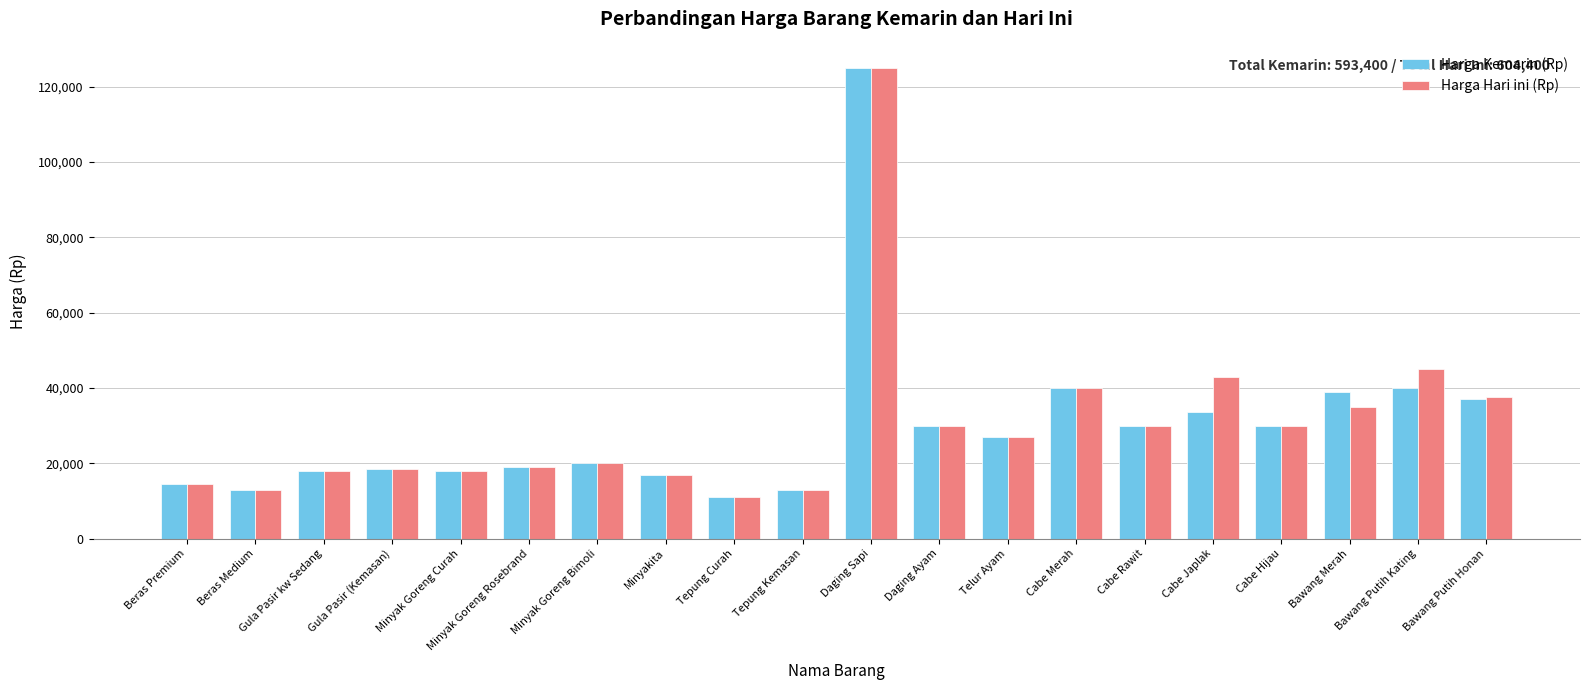

What is the minimum value shown in the chart?

11000